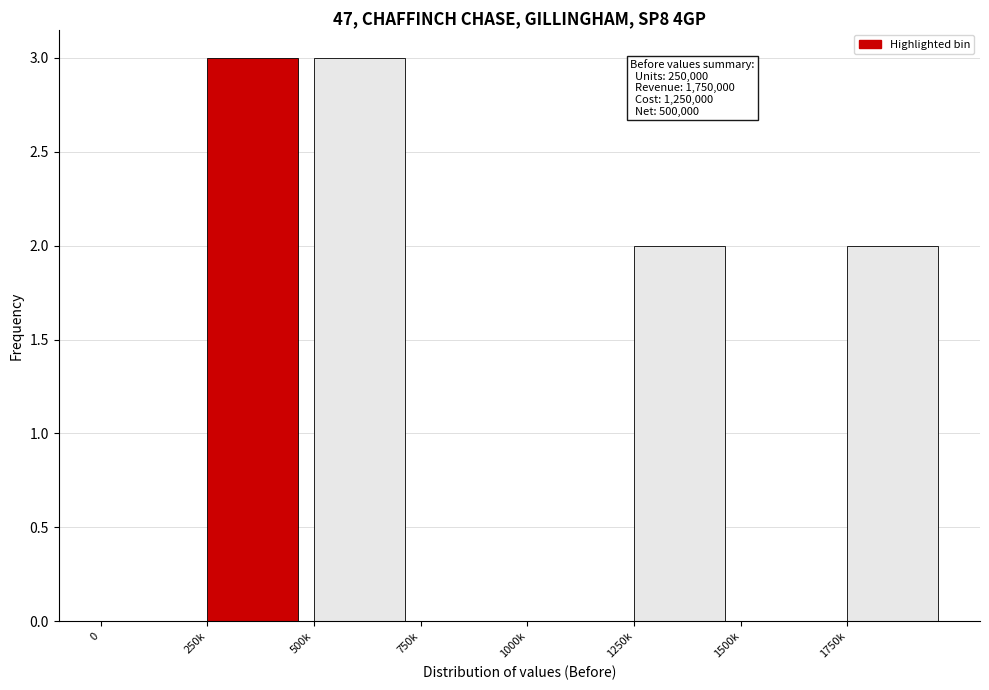

Reading right to left, list all the values displayed in this chart.

1750k=2	1500k=0	1250k=2	1000k=0	750k=0	500k=3	250k=3	0=0